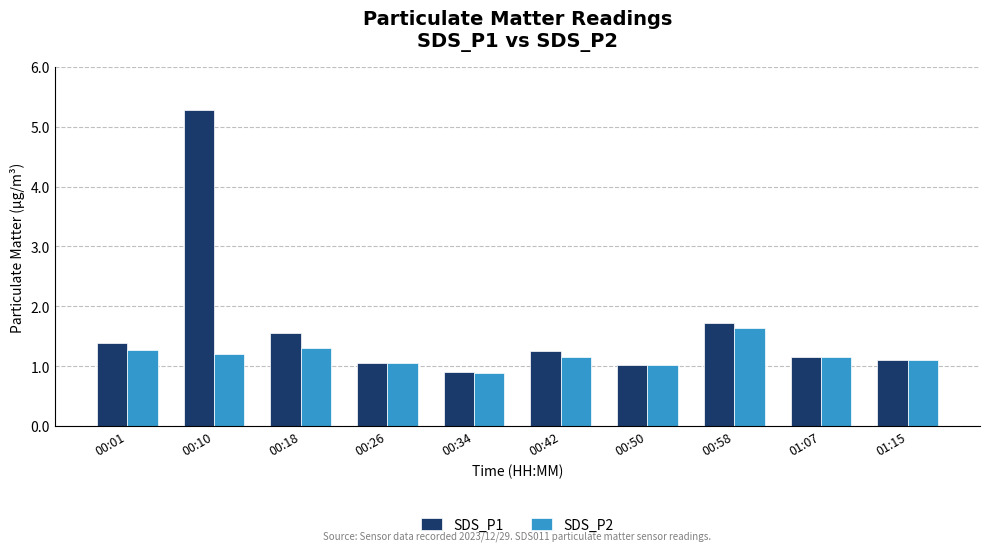

What is the minimum value shown in the chart?

0.9